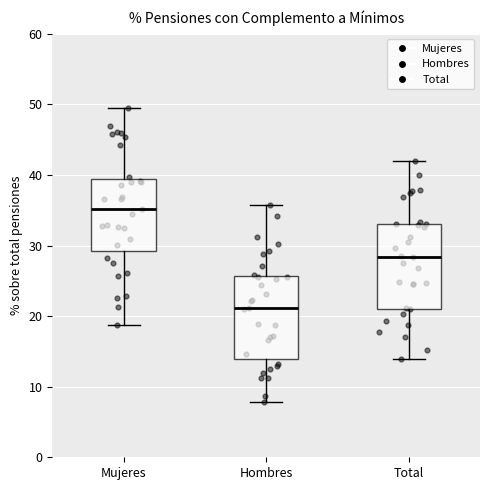

Where does the median line of the box for Hombres sit on the y-axis? The values are not printed on the chart, so give them approximately, as read against the axis.

21